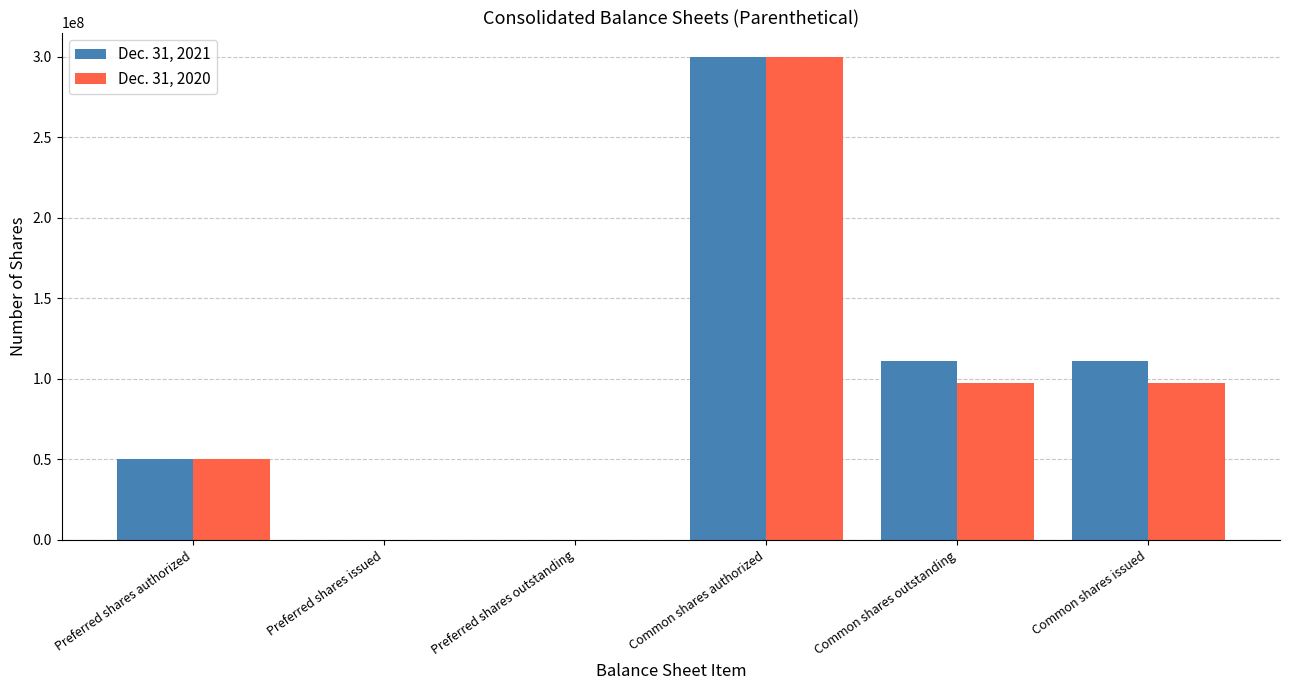

Reading left to right, what are all the values shown in this chart?

Dec. 31, 2021: Preferred shares authorized=50000000	Preferred shares issued=0	Preferred shares outstanding=0	Common shares authorized=300000000	Common shares outstanding=110840998	Common shares issued=110840998
Dec. 31, 2020: Preferred shares authorized=50000000	Preferred shares issued=0	Preferred shares outstanding=0	Common shares authorized=300000000	Common shares outstanding=97450673	Common shares issued=97450673